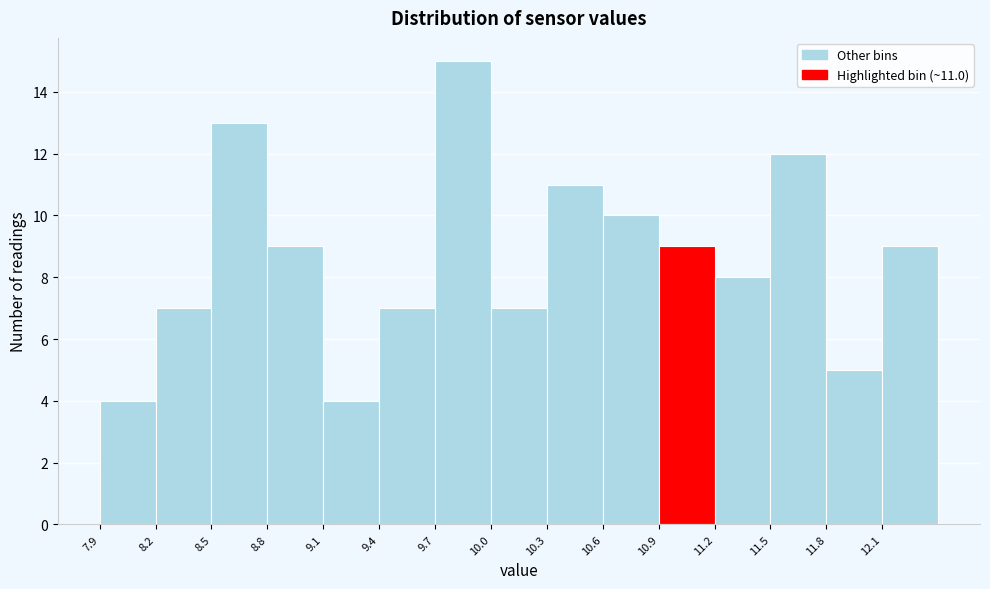

Over which range of the x-axis is the bar tallest?

9.70 to 10.00